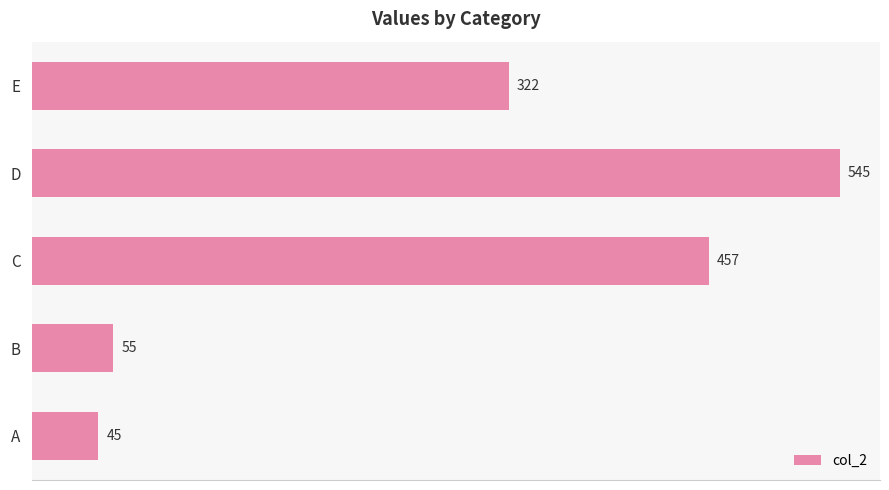

Reading bottom to top, extract all data points from this chart.

45	55	457	545	322